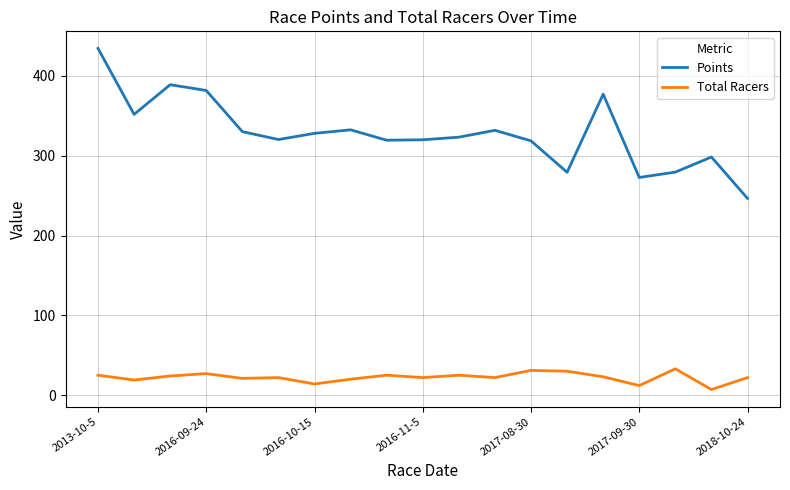

Which series has the largest total across all categories?

Points